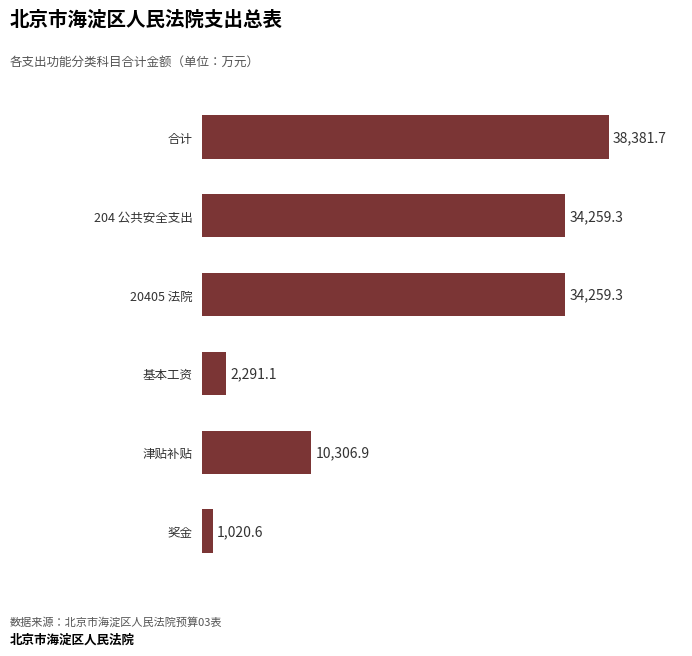

Which label corresponds to the smallest value in the chart?

奖金